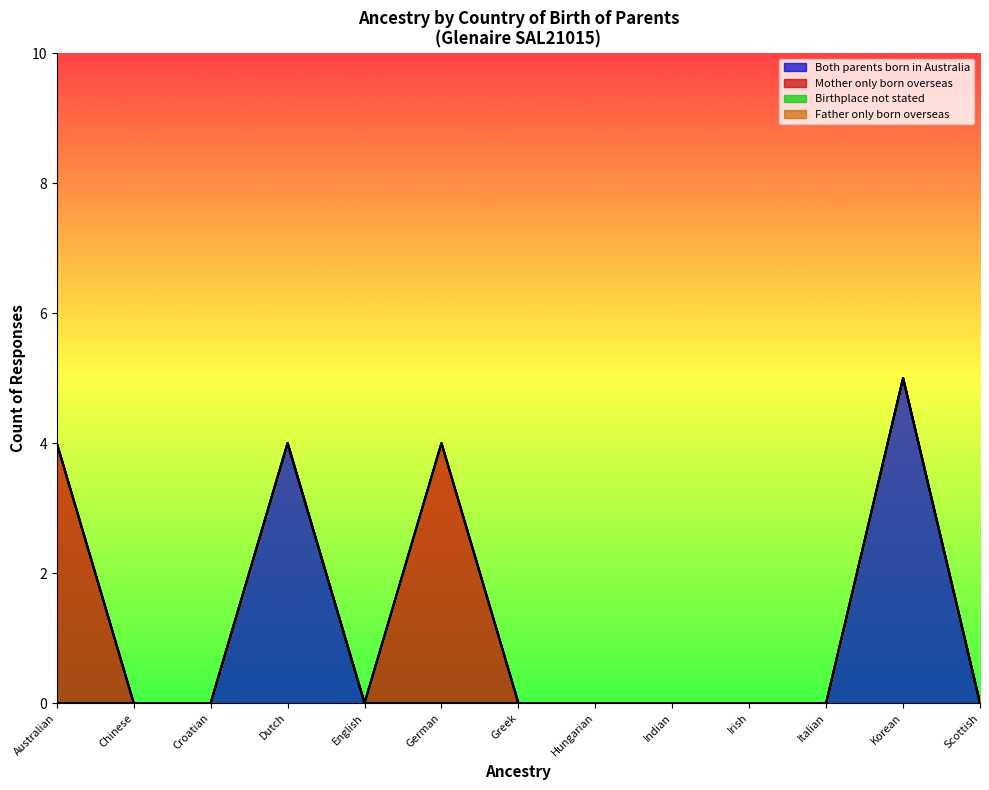

What is the greatest value displayed?

5